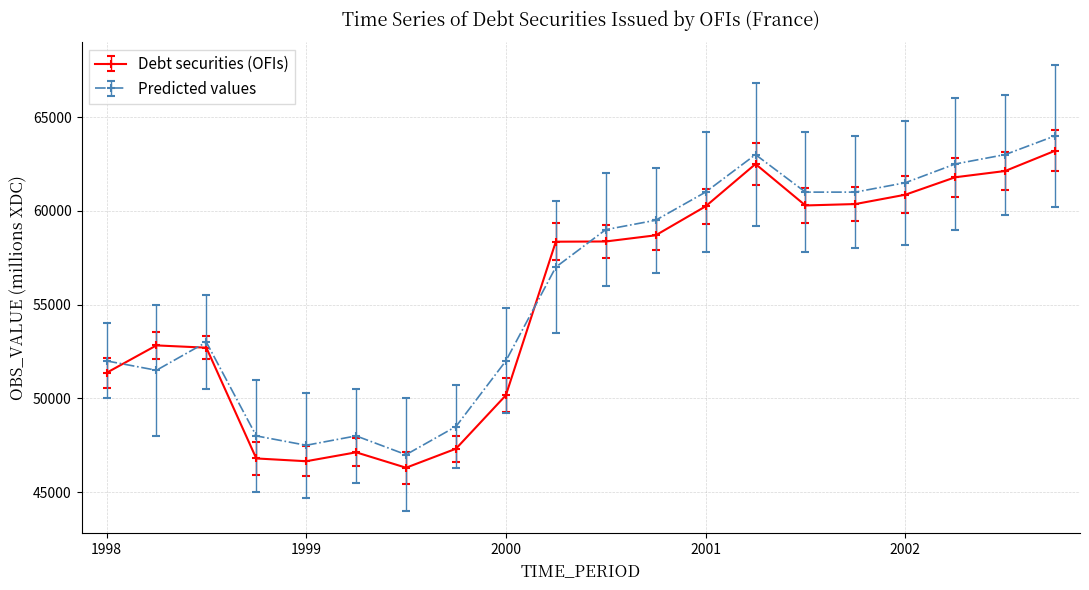

True or false: Debt securities (OFIs) has more than 1 points higher than both neighbors.

True